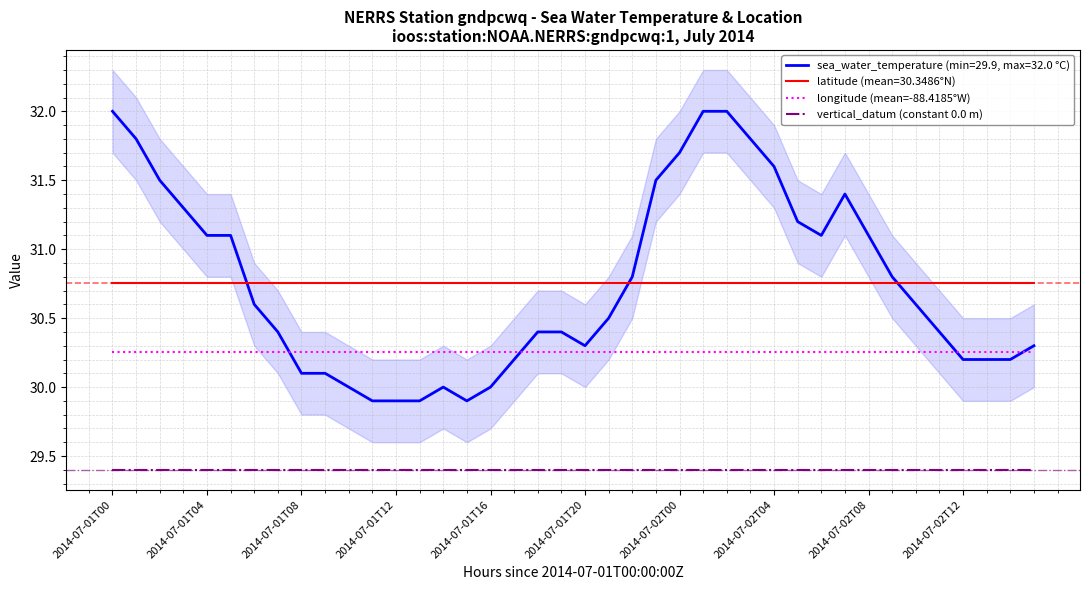

True or false: vertical_datum (constant 0.0 m) has more than 1 interior local peaks.

False